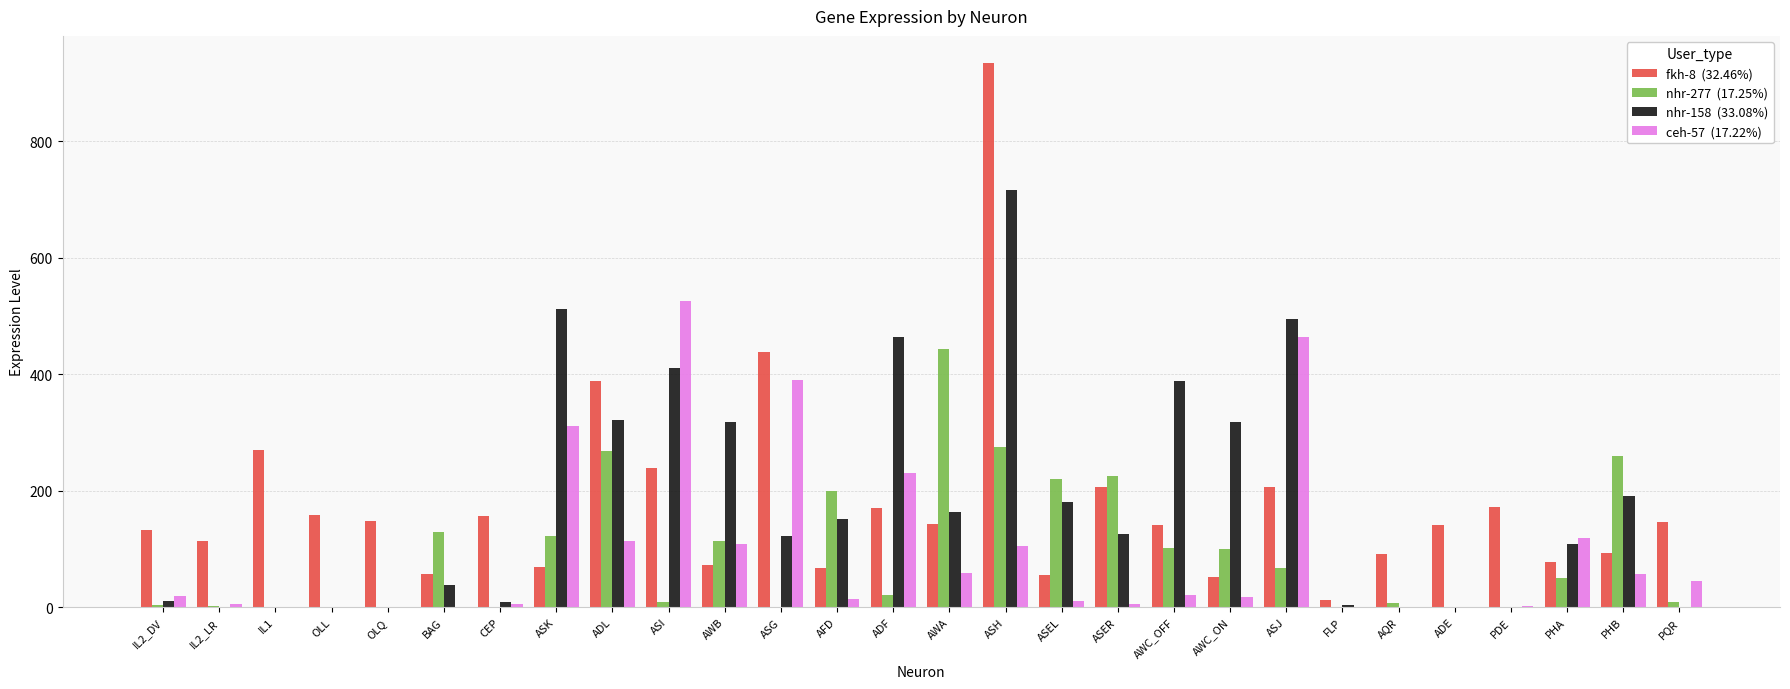

Are the bars horizontal?

No